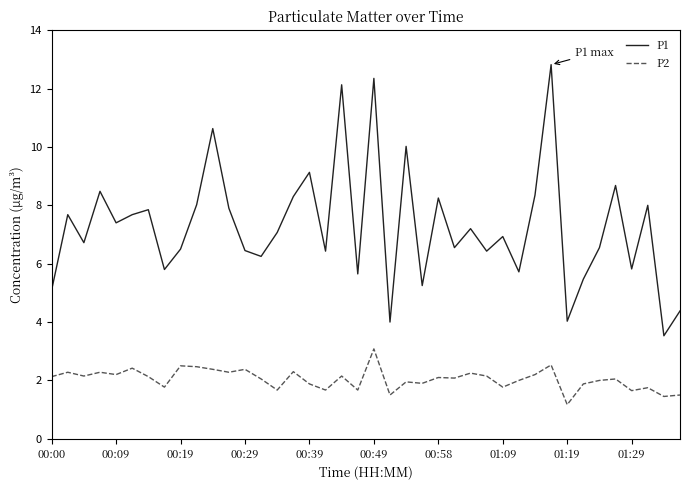

What is the greatest value displayed?

12.8